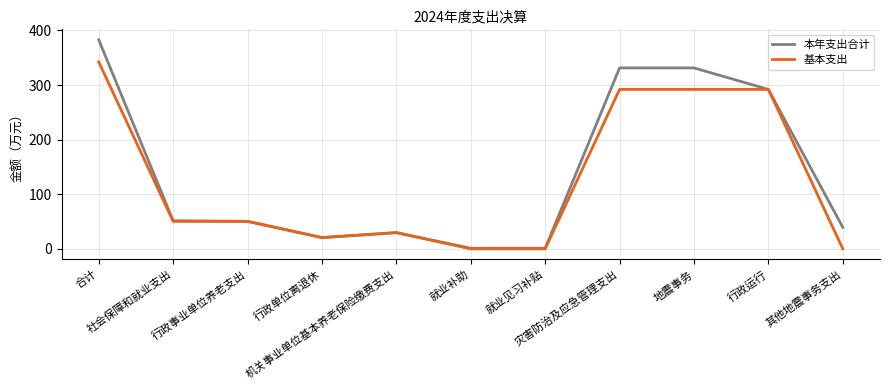

What is the maximum value shown in the chart?

382.9